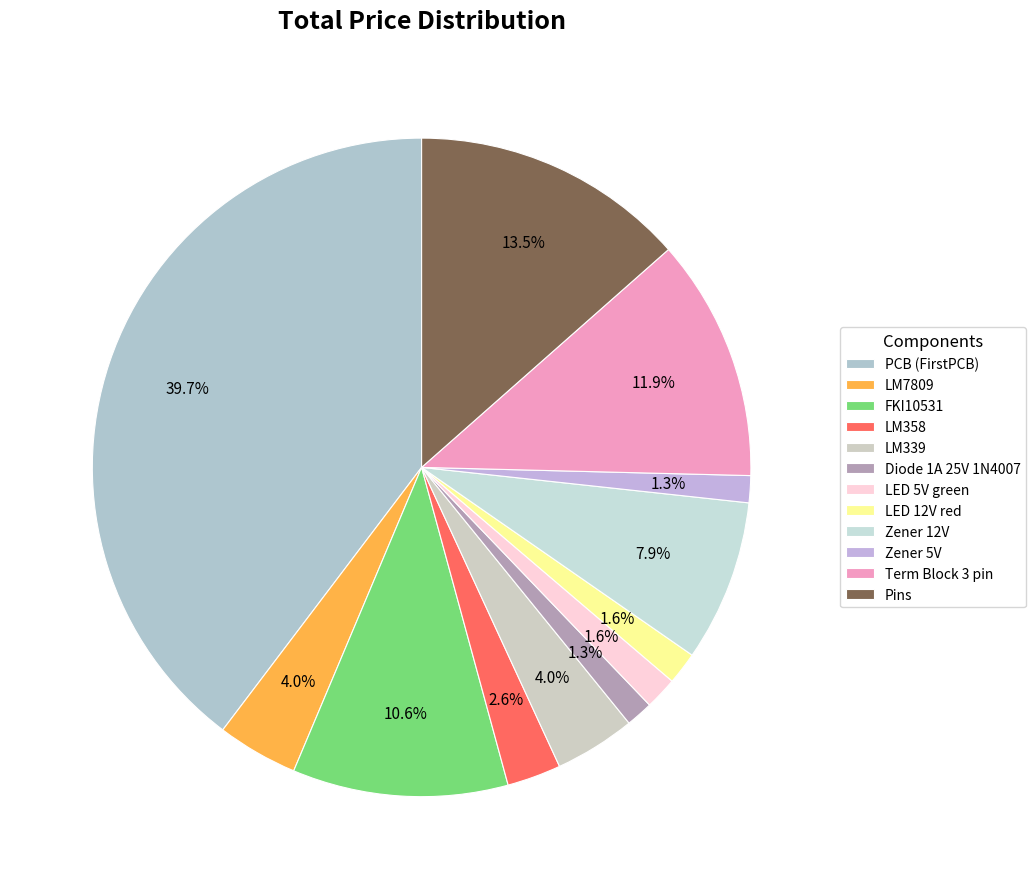

Rank the categories by value from lowest to highest.

Diode 1A 25V 1N4007, Zener 5V, LED 5V green, LED 12V red, LM358, LM7809, LM339, Zener 12V, FKI10531, Term Block 3 pin, Pins, PCB (FirstPCB)